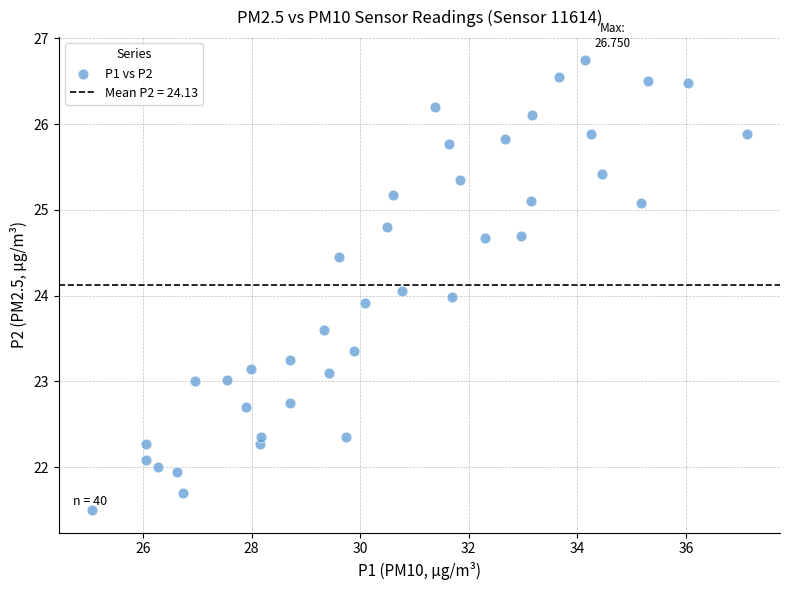

What is the range of X values (max minus min)?

12.1